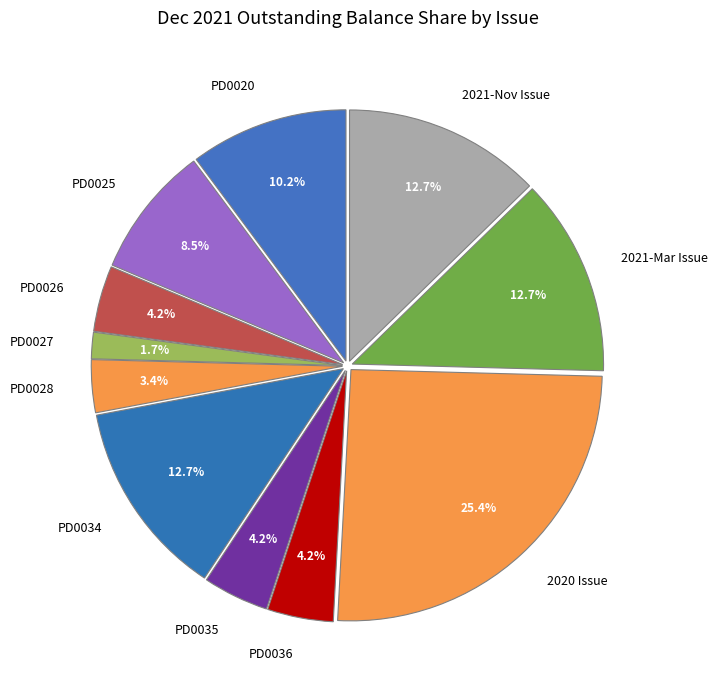

Between PD0028 and 2020 Issue, which is larger?

2020 Issue